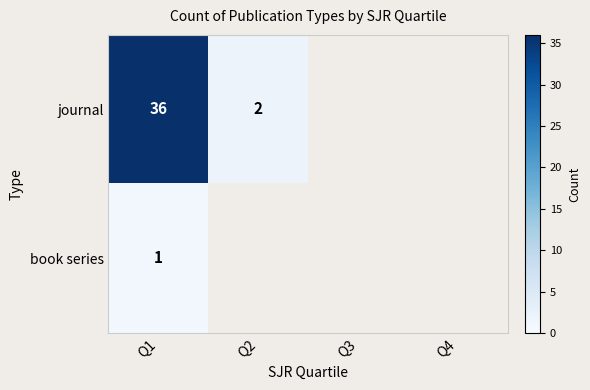

Is it true that journal equals 2 at Q2?

True